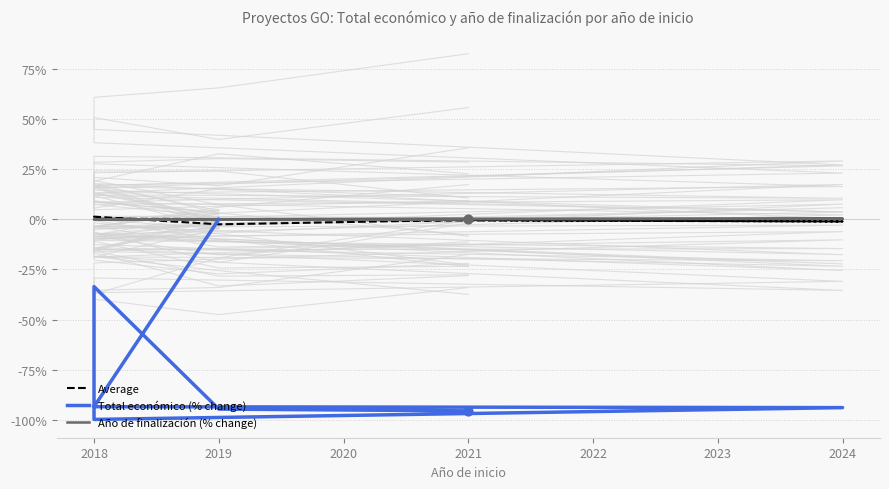

Which series has the largest Y range (max minus min)?

Total económico (% change)